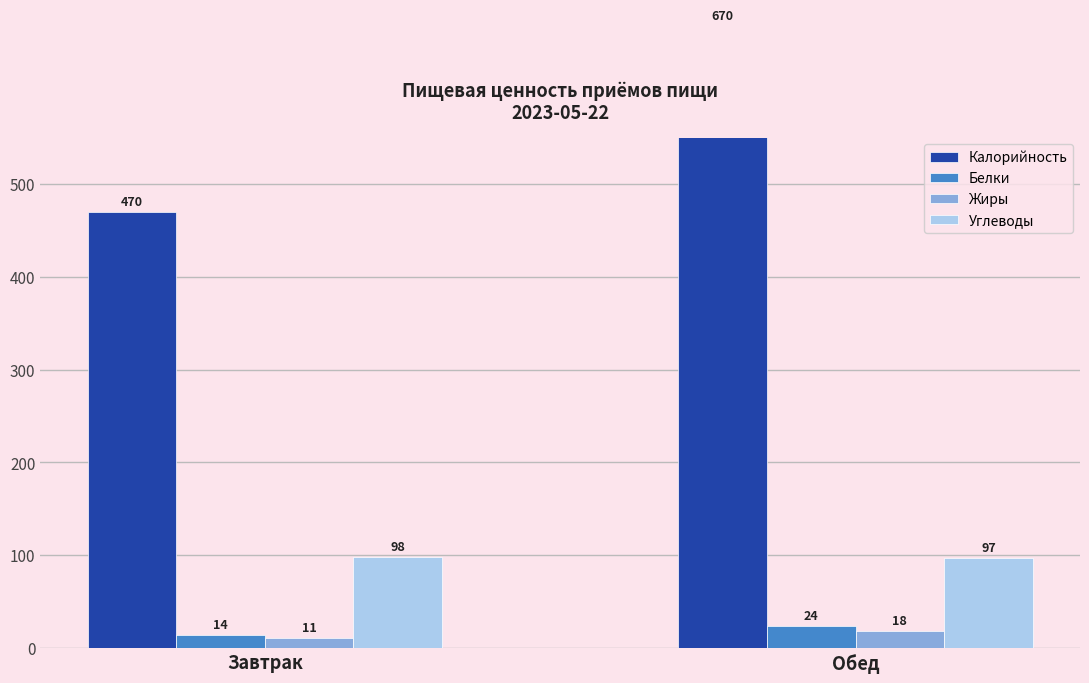

Reading right to left, what are all the values shown in this chart?

Калорийность: Обед=670	Завтрак=470
Белки: Обед=24	Завтрак=14
Жиры: Обед=18	Завтрак=11
Углеводы: Обед=97	Завтрак=98